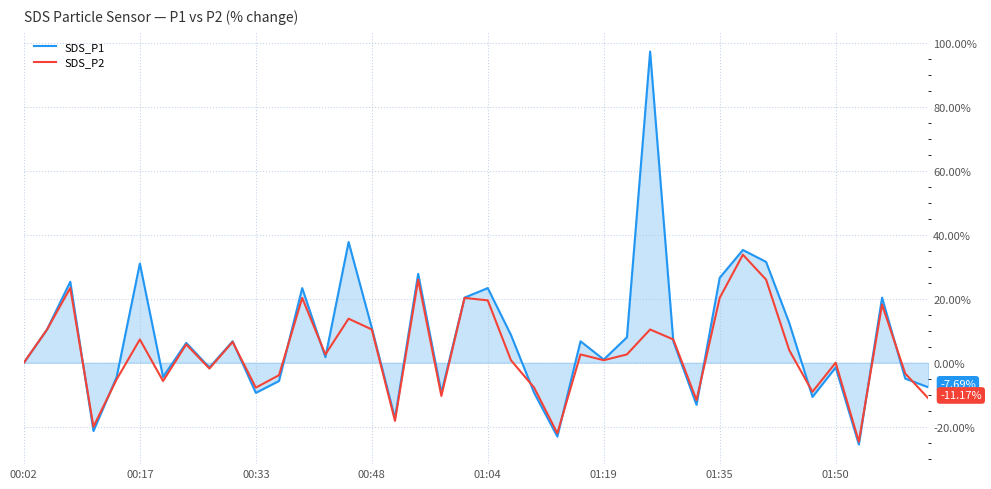

In SDS_P1, how many points are higher than both neighbors (excluding endpoints)?

13